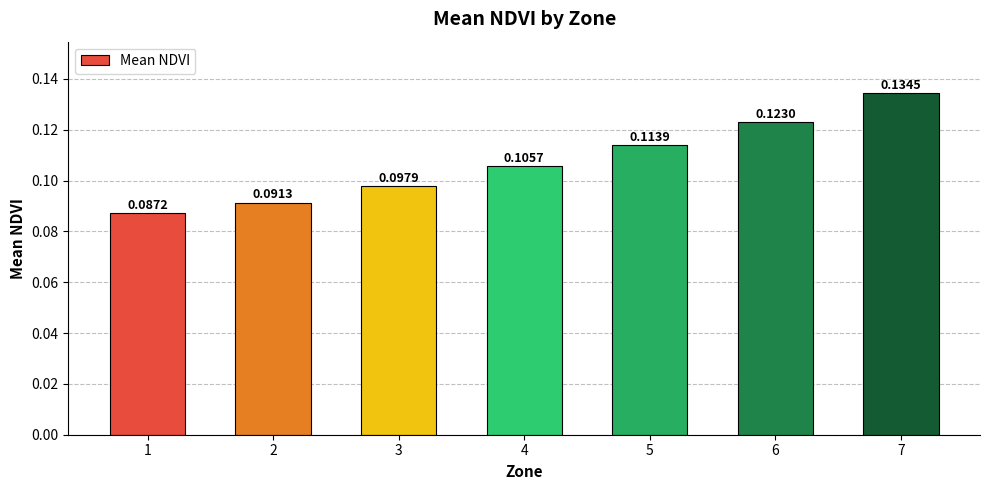

List the labels in order of value, largest first.

7, 6, 5, 4, 3, 2, 1